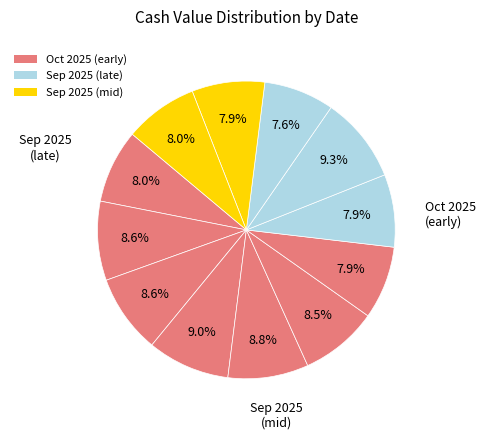

How many segments does this pie chart have?

12